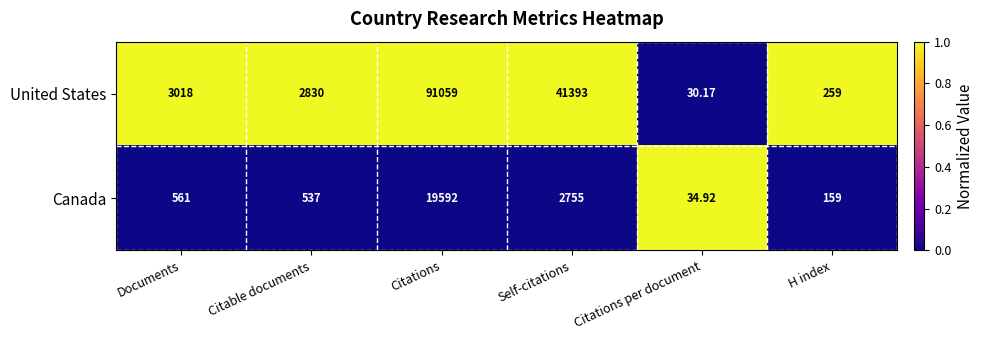

List the labels in order of United States value, smallest first.

Citations per document, H index, Citable documents, Documents, Self-citations, Citations